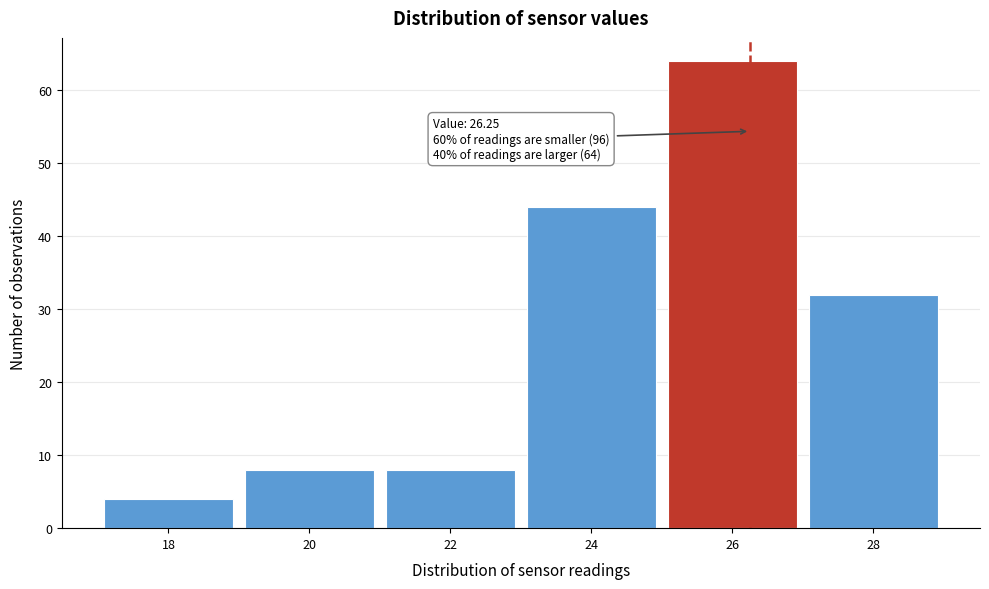

Which range on the x-axis has the tallest bar?

25 to 27